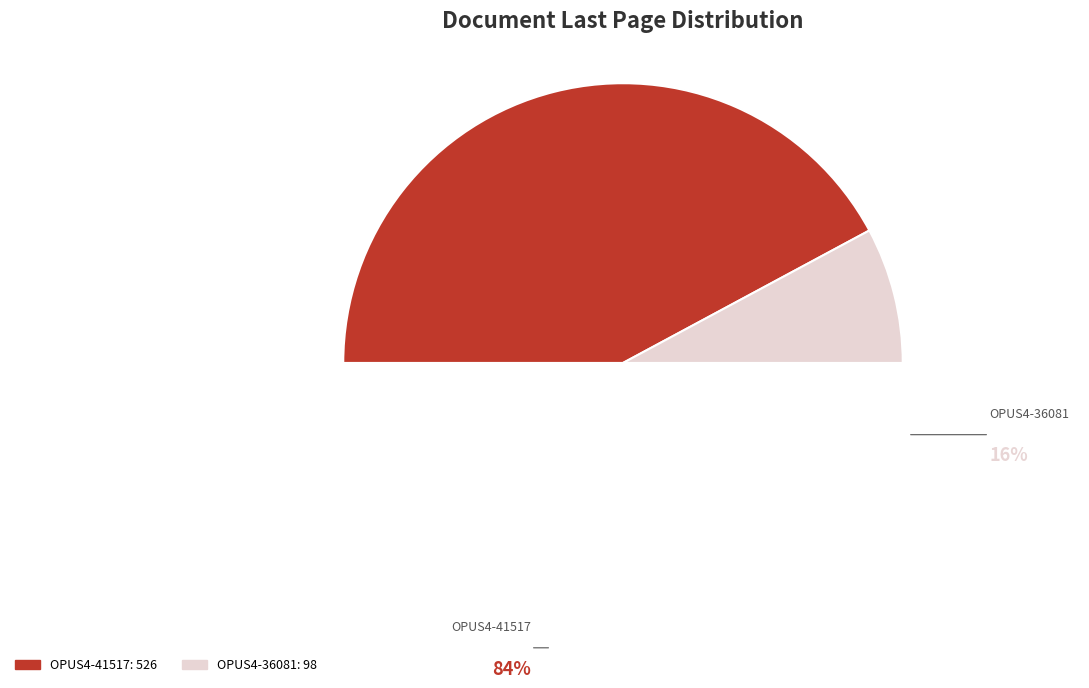

To the nearest percent, what portion does OPUS4-41517 represent?

84%